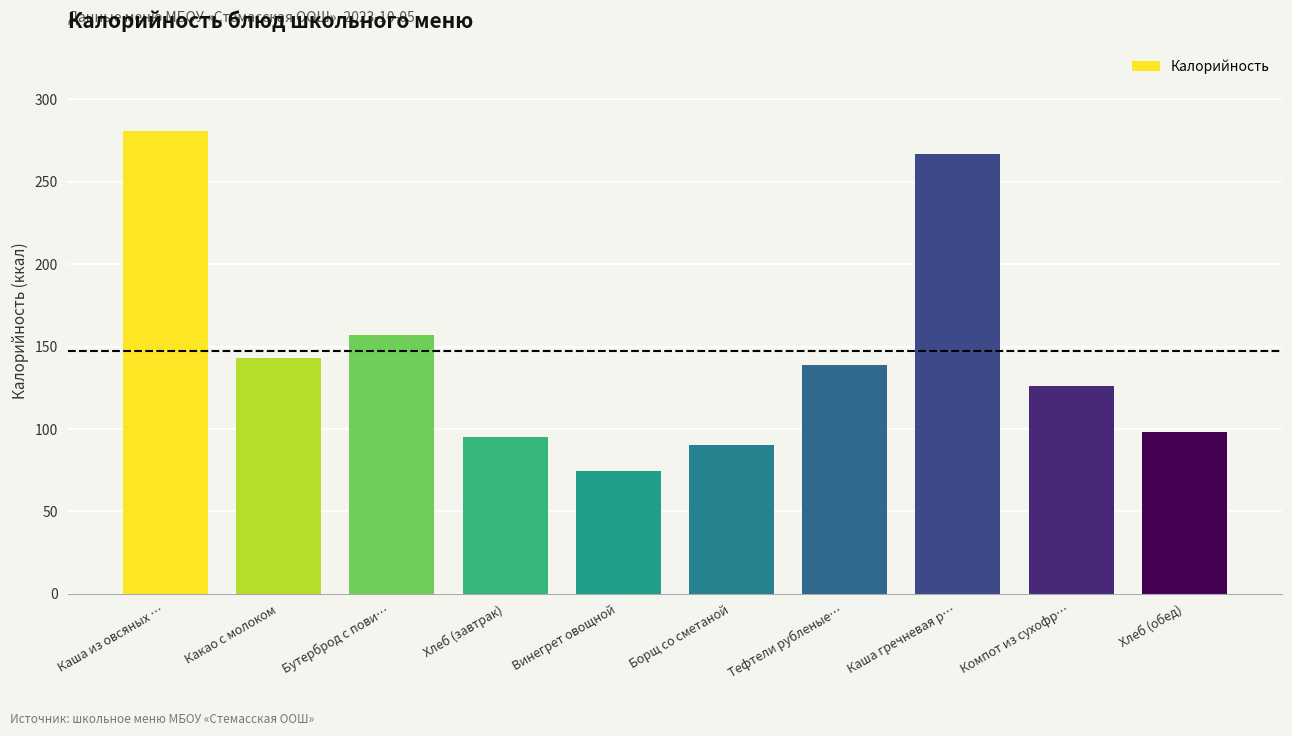

What is the difference between the maximum and minimum values?

206.3